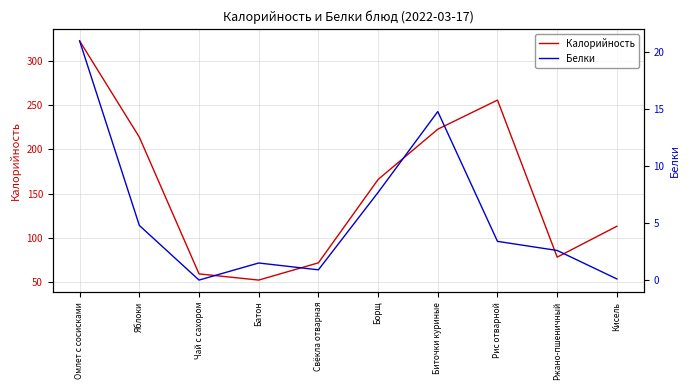

At how many categories does at least one series exceed 8?

10